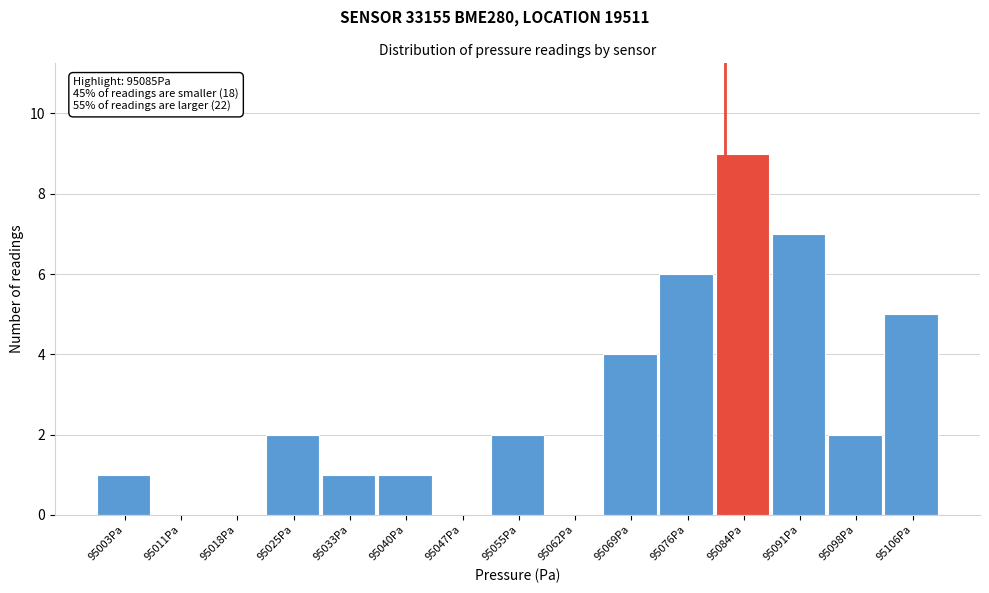

Reading left to right, list all the values displayed in this chart.

95003Pa=1	95011Pa=0	95018Pa=0	95025Pa=2	95033Pa=1	95040Pa=1	95047Pa=0	95055Pa=2	95062Pa=0	95069Pa=4	95076Pa=6	95084Pa=9	95091Pa=7	95098Pa=2	95106Pa=5